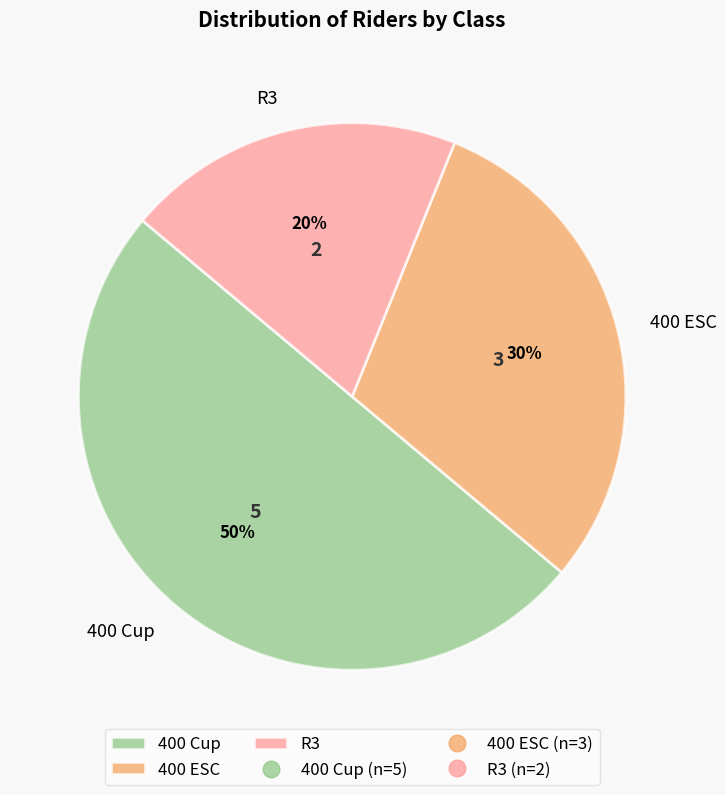

How many segments does this pie chart have?

3